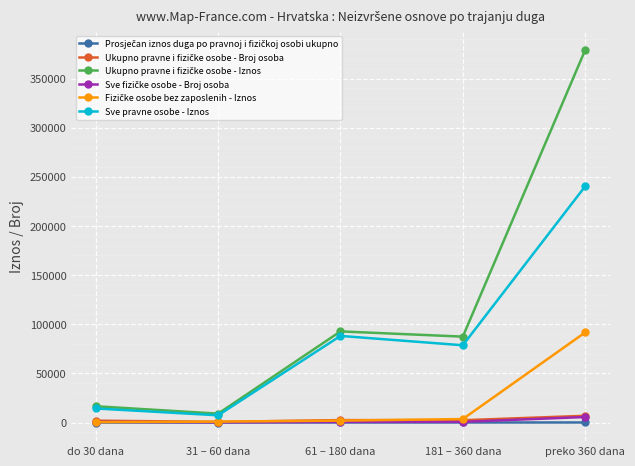

At which category is the sum across all series the highest?

preko 360 dana